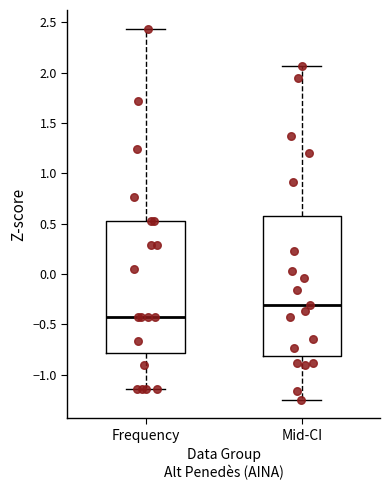

Reading left to right, transcribe this box plot: for each box, give where its median line is, the range the box spans, and where its two whiskers end, as read against the y-axis. The values are not printed on the chart, so give them approximately, as read against the axis.

Frequency: median -0.45, box -0.80 to 0.55, whiskers -1.15 to 2.45
Mid-CI: median -0.30, box -0.80 to 0.55, whiskers -1.25 to 2.05